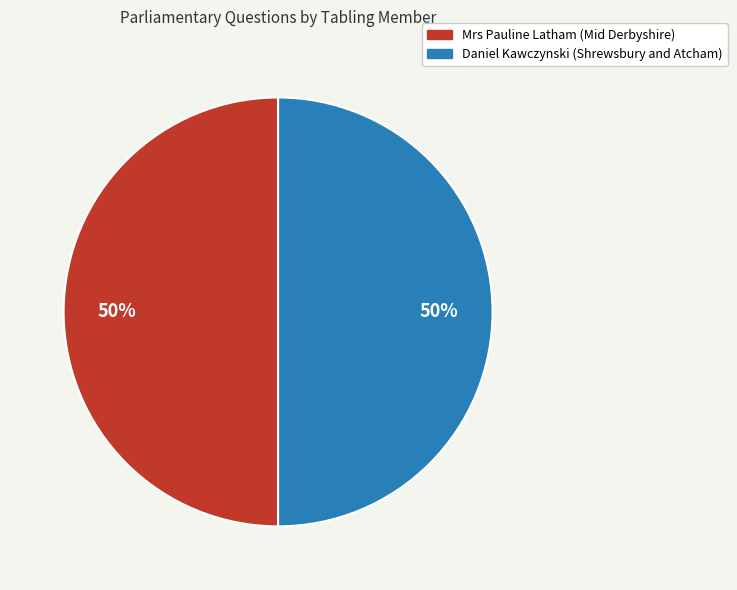

To the nearest percent, what is the average slice percentage?

50%